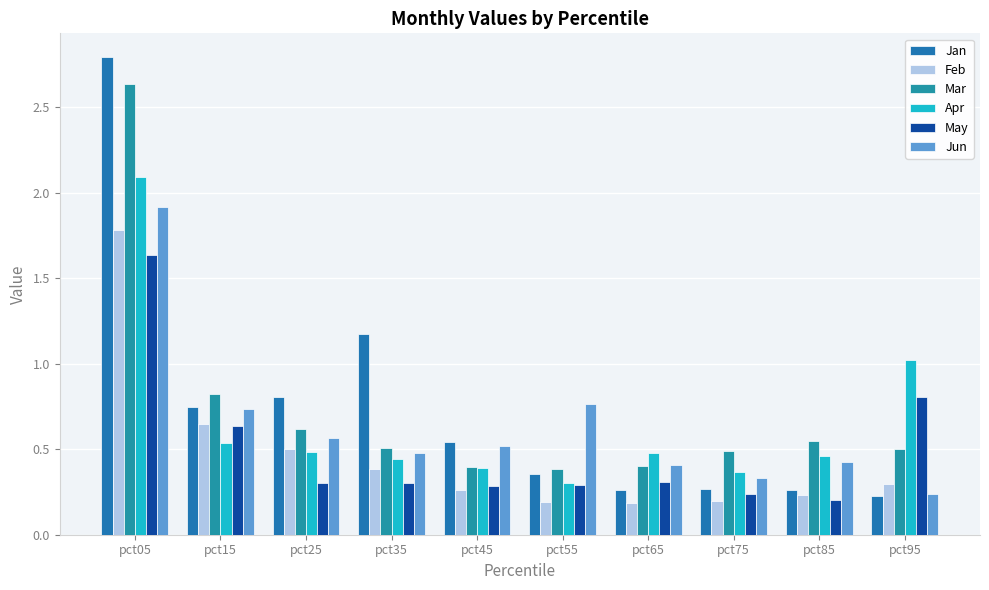

Which category has the lowest value in the Jun series?

pct95